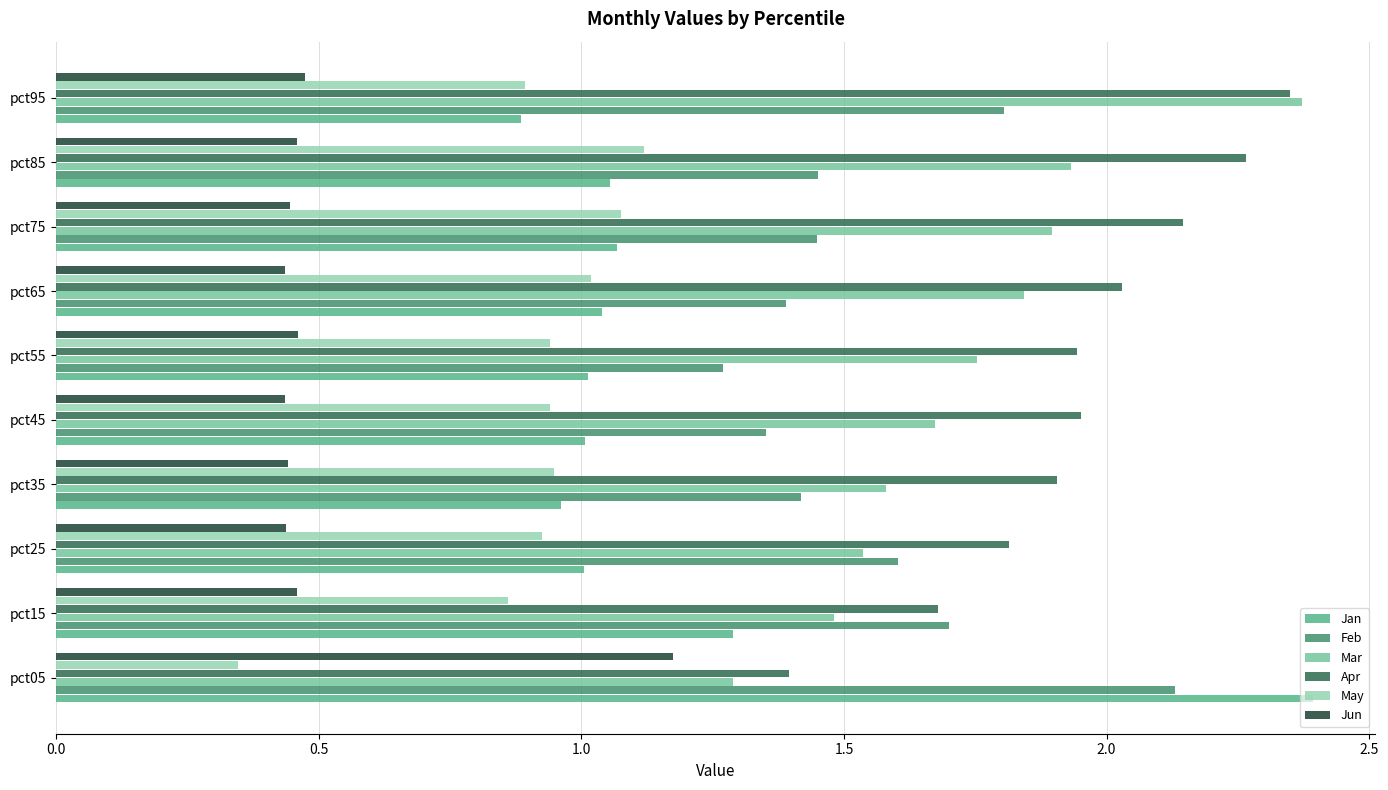

The May series shows 0.6 at pct25. True or false?

False